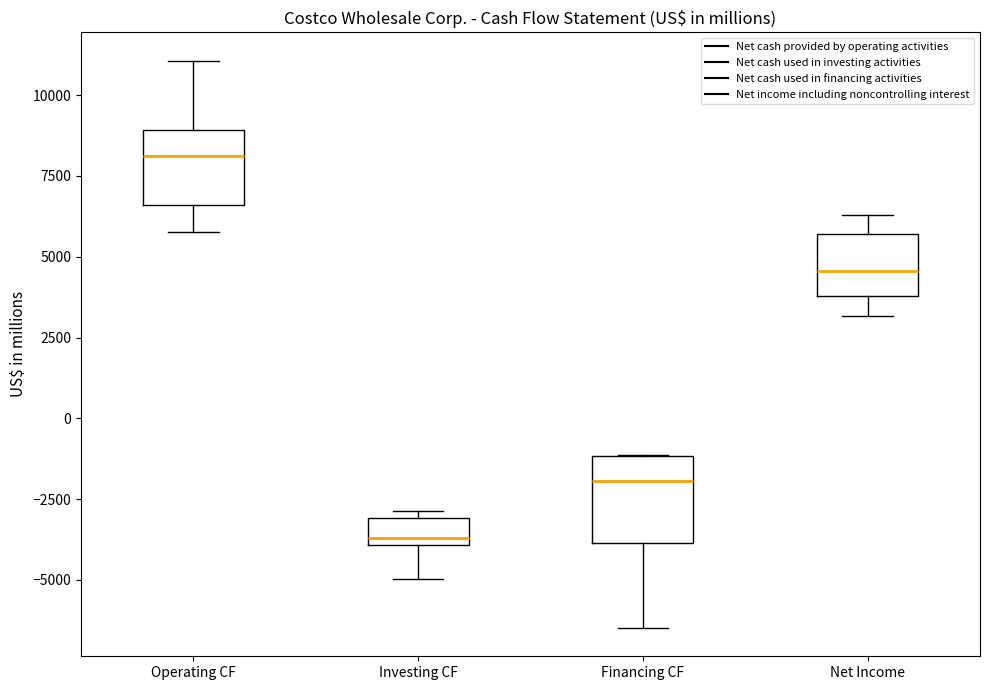

Where does the upper whisker of the box for Net Income end on the y-axis? The values are not printed on the chart, so give them approximately, as read against the axis.

6500